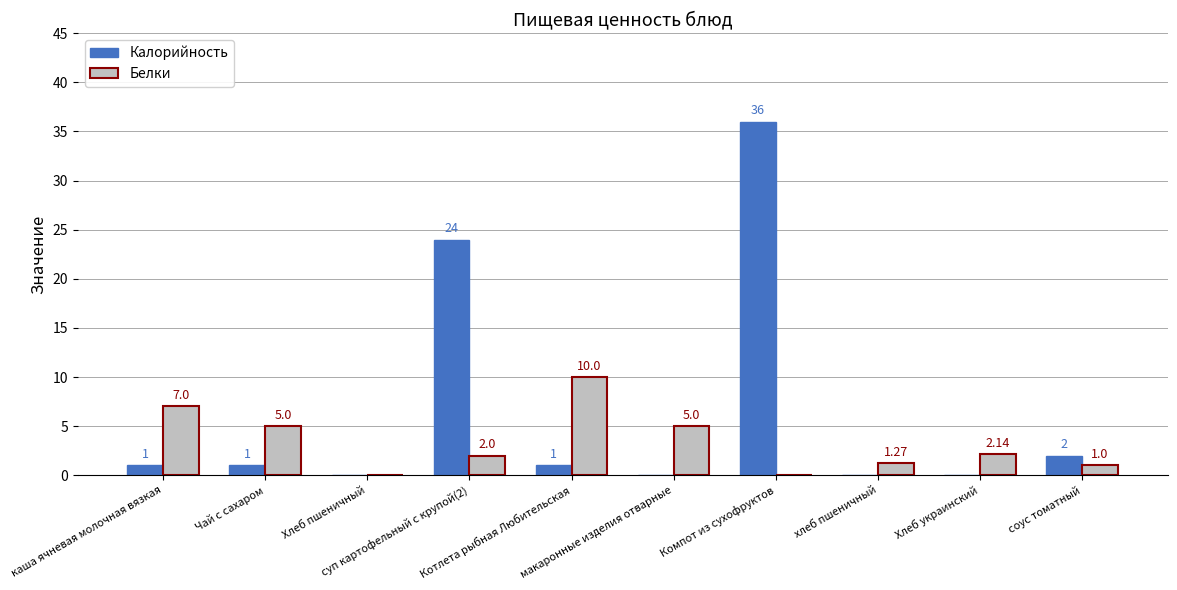

At how many categories does at least one series exceed 8?

3